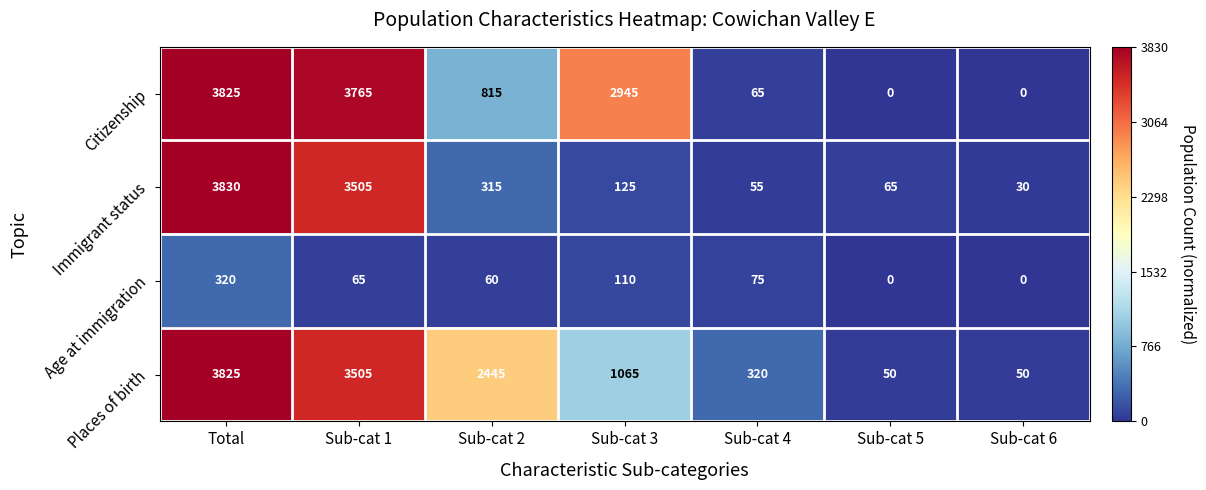

Reading left to right, list all the values displayed in this chart.

Citizenship: Total=3825	Sub-cat 1=3765	Sub-cat 2=815	Sub-cat 3=2945	Sub-cat 4=65	Sub-cat 5=0	Sub-cat 6=0
Immigrant status: Total=3830	Sub-cat 1=3505	Sub-cat 2=315	Sub-cat 3=125	Sub-cat 4=55	Sub-cat 5=65	Sub-cat 6=30
Age at immigration: Total=320	Sub-cat 1=65	Sub-cat 2=60	Sub-cat 3=110	Sub-cat 4=75	Sub-cat 5=0	Sub-cat 6=0
Places of birth: Total=3825	Sub-cat 1=3505	Sub-cat 2=2445	Sub-cat 3=1065	Sub-cat 4=320	Sub-cat 5=50	Sub-cat 6=50